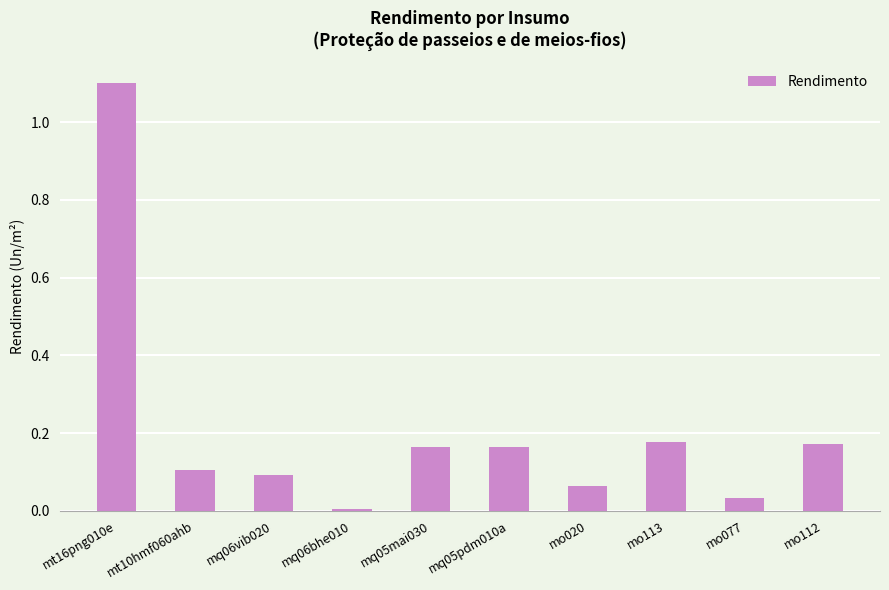

True or false: the data shows 0.1 at mq05mai030.

False